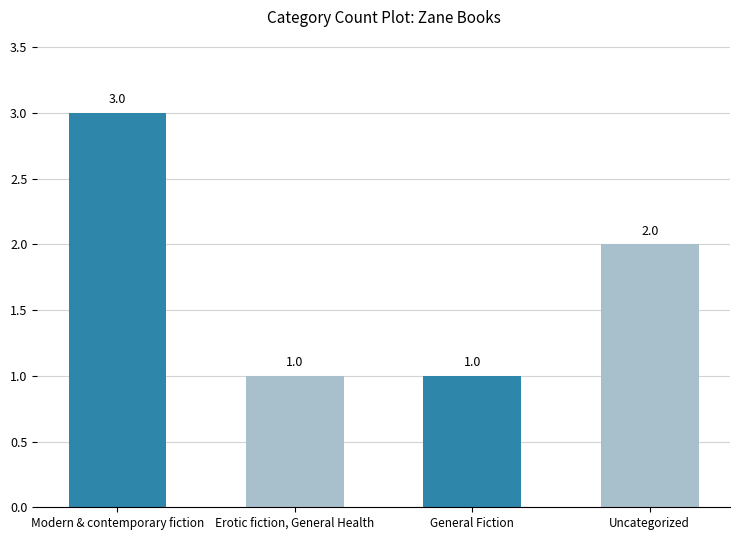

Between Modern & contemporary fiction and General Fiction, which is larger?

Modern & contemporary fiction